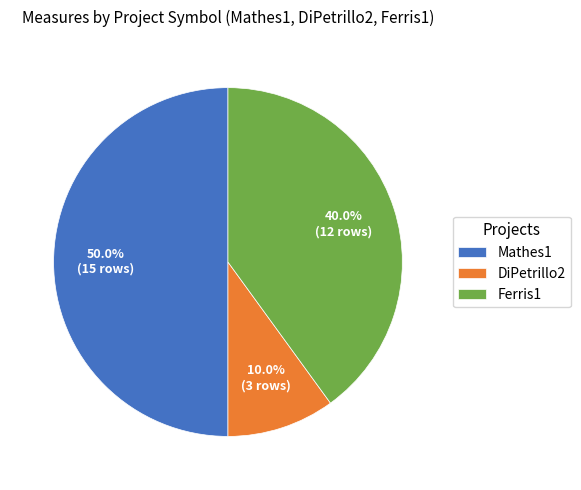

True or false: Mathes1 accounts for 38% of the total.

False